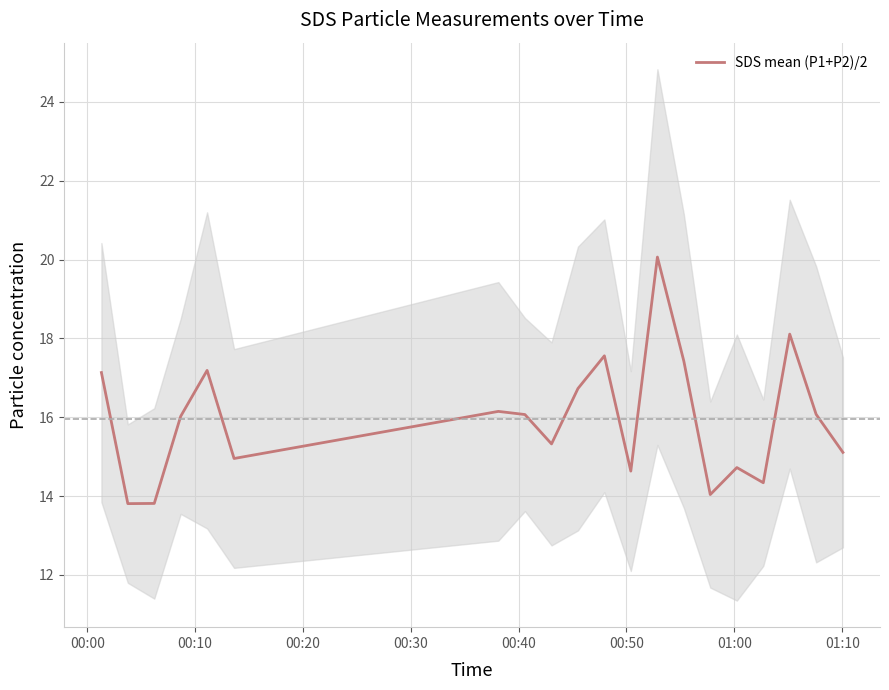

What is the minimum value for SDS mean (P1+P2)/2?

13.8